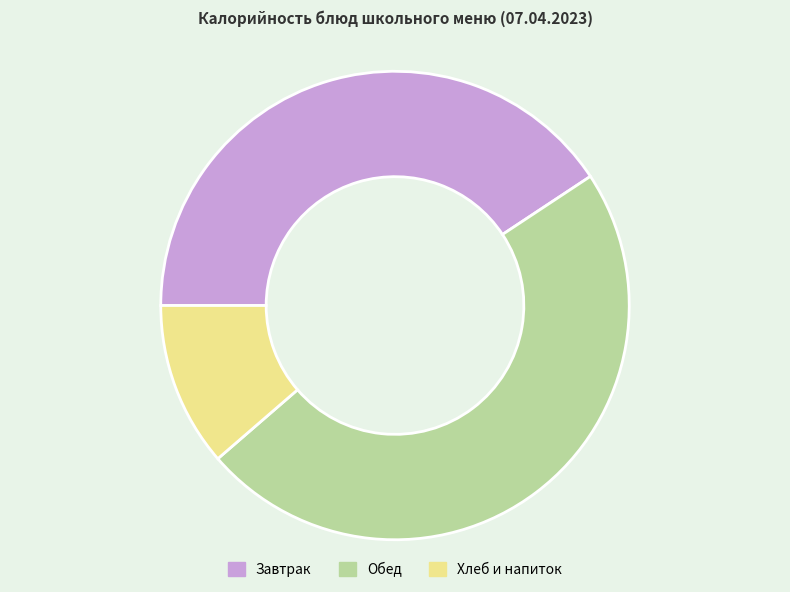

The Завтрак slice represents 29% of the pie. True or false?

False